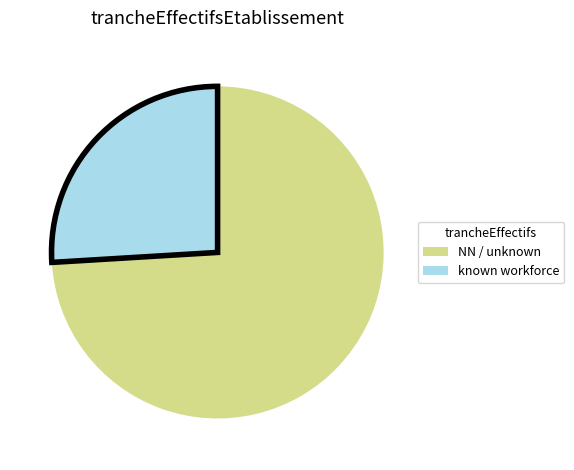

Which has a higher value, known workforce or NN / unknown?

NN / unknown